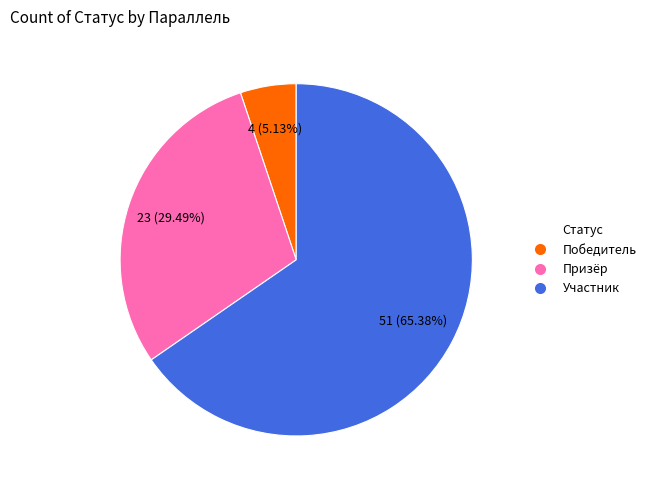

Is it true that Участник is 80% of the pie?

False